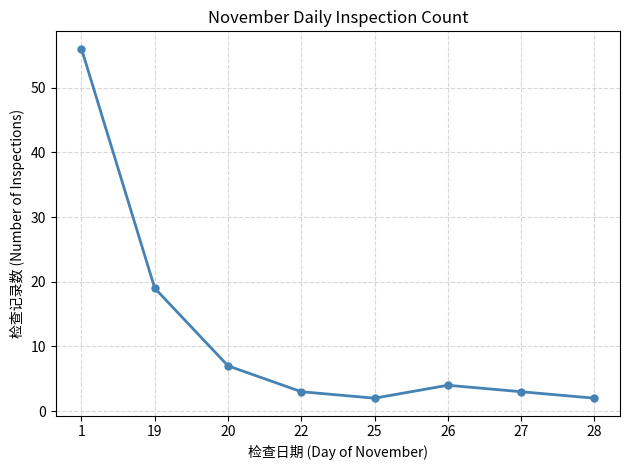

What is the difference between the maximum and second lowest values?

54